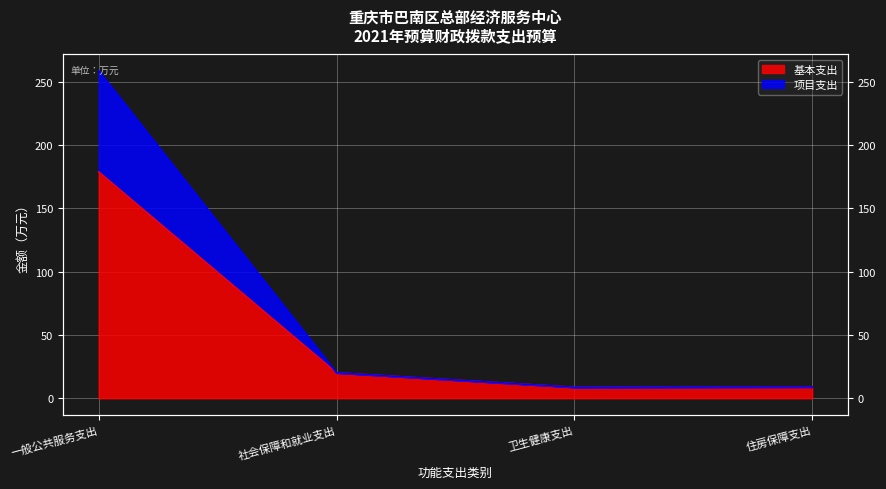

In 基本支出, how many points are lower than both neighbors (excluding endpoints)?

1